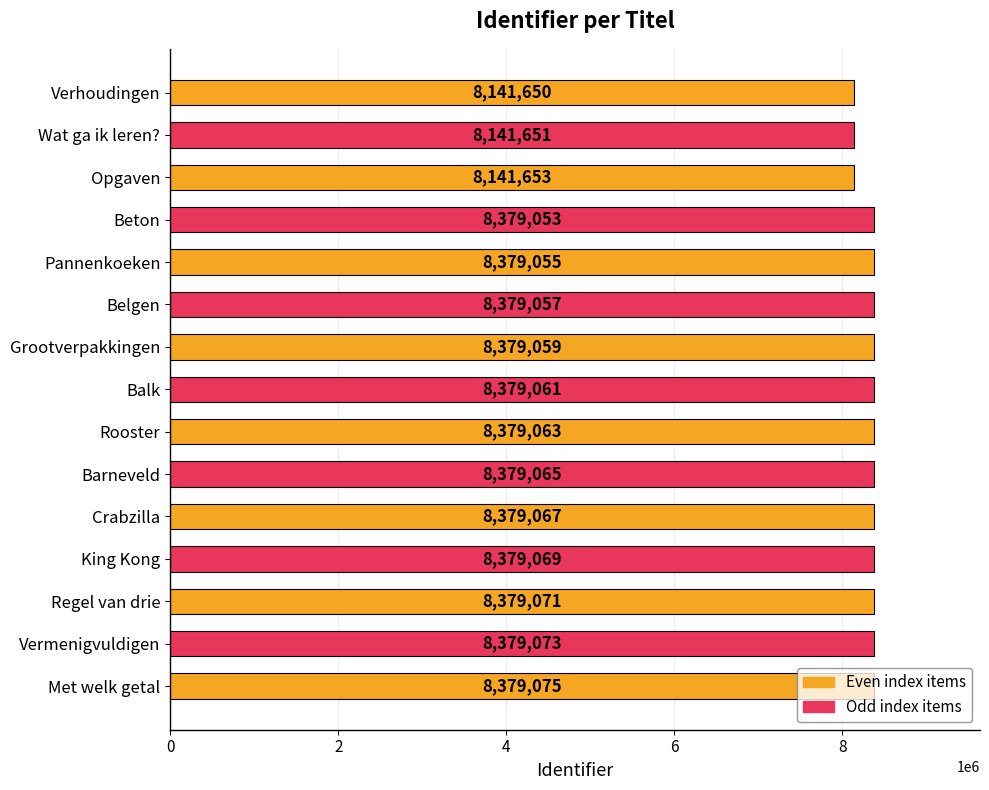

Rank the categories by value from lowest to highest.

Verhoudingen, Wat ga ik leren?, Opgaven, Beton, Pannenkoeken, Belgen, Grootverpakkingen, Balk, Rooster, Barneveld, Crabzilla, King Kong, Regel van drie, Vermenigvuldigen, Met welk getal